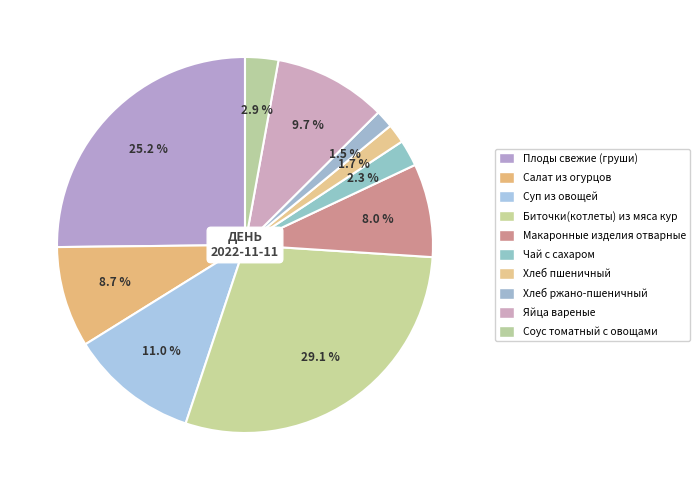

To the nearest percent, what is the combined percentage of Салат из огурцов and Макаронные изделия отварные?

17%